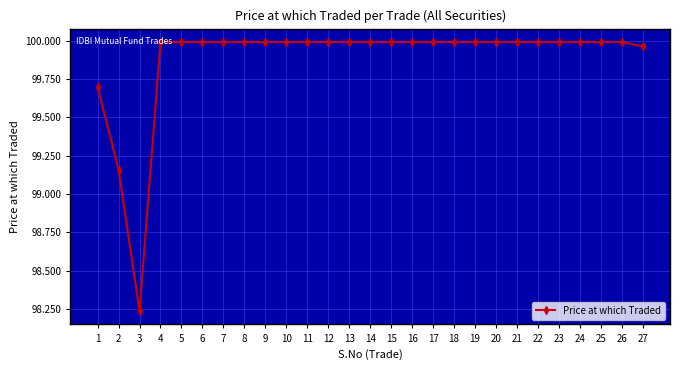

Which category has the lowest value across all series?

3